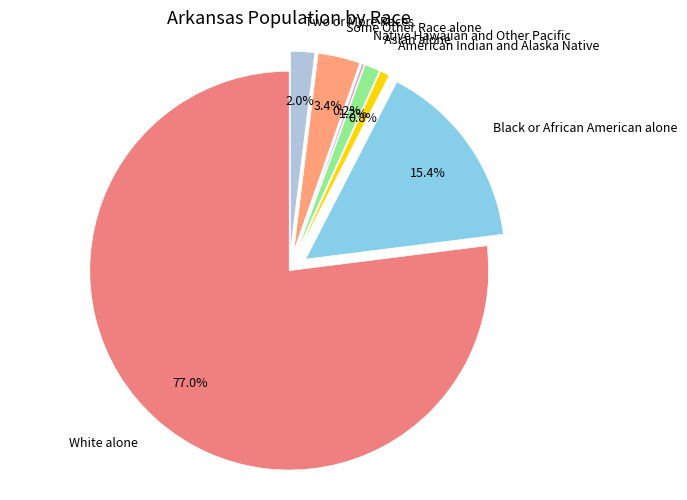

What percentage is the American Indian and Alaska Native slice, to the nearest percent?

1%